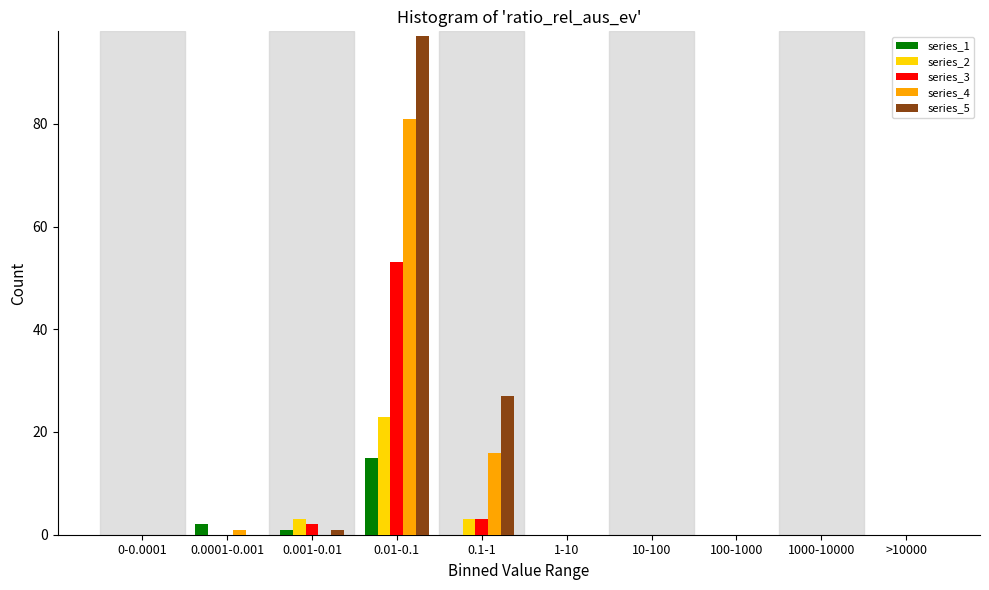

True or false: series_5 has a value of 0 at >10000.

True